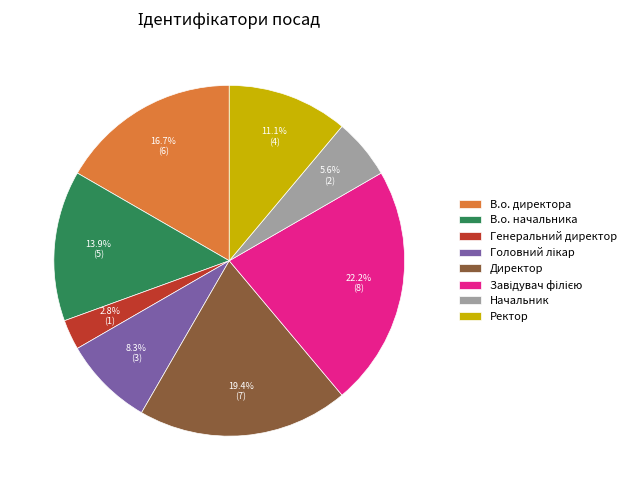

Which category has the smallest portion of the pie?

Генеральний директор